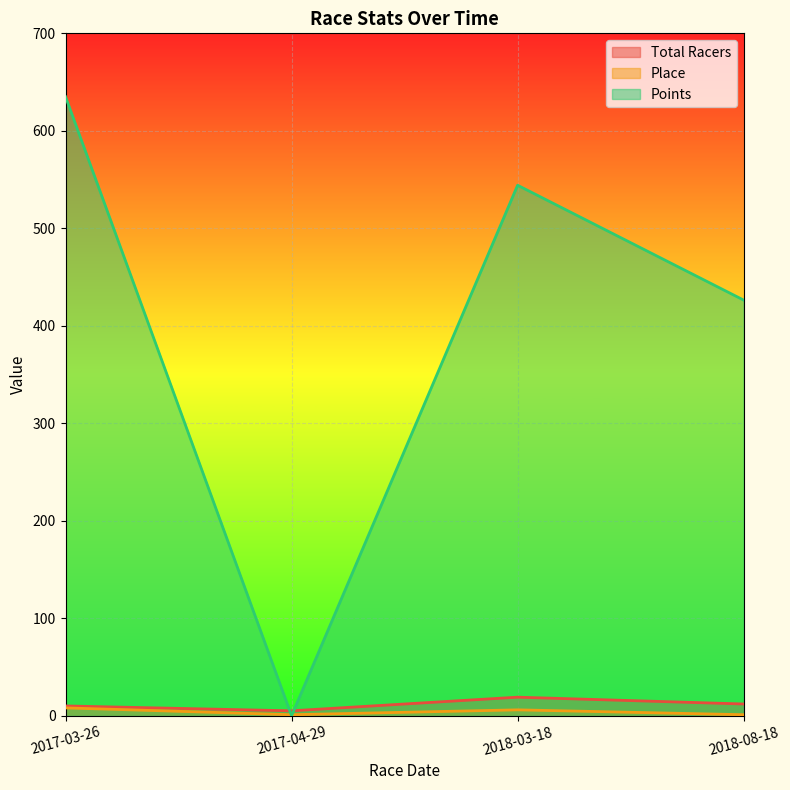

The value of Points at 2018-08-18 is 426.4. True or false?

True